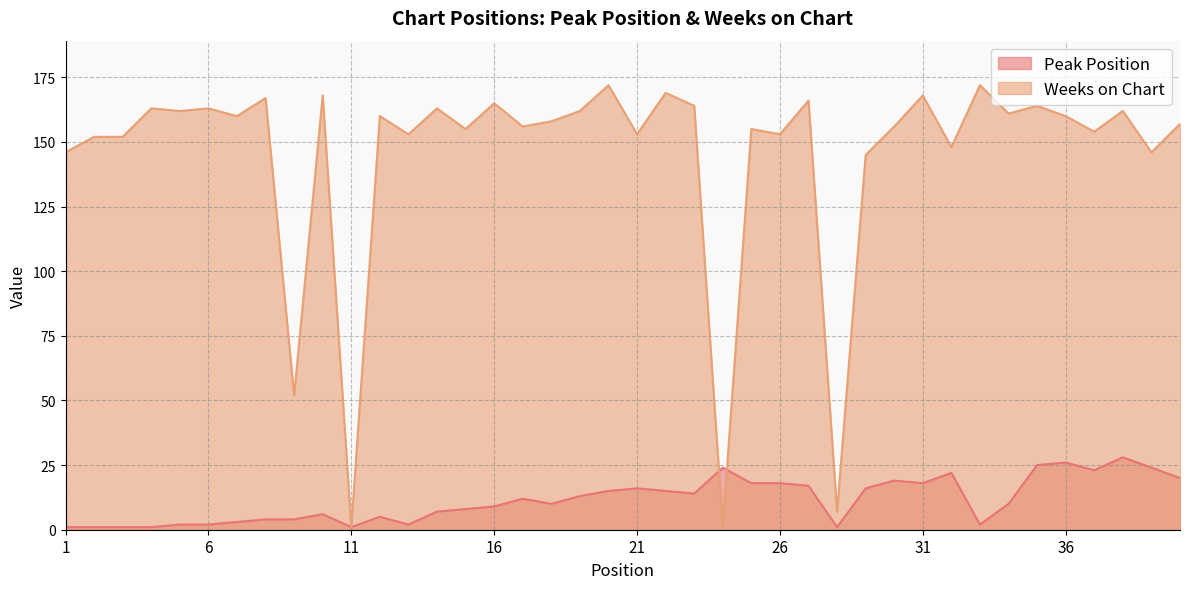

Rank the categories by Peak Position value from highest to lowest.

38, 36, 35, 24, 39, 37, 32, 40, 30, 25, 26, 31, 27, 21, 29, 20, 22, 23, 19, 17, 18, 34, 16, 15, 14, 10, 12, 8, 9, 7, 5, 6, 13, 33, 1, 2, 3, 4, 11, 28